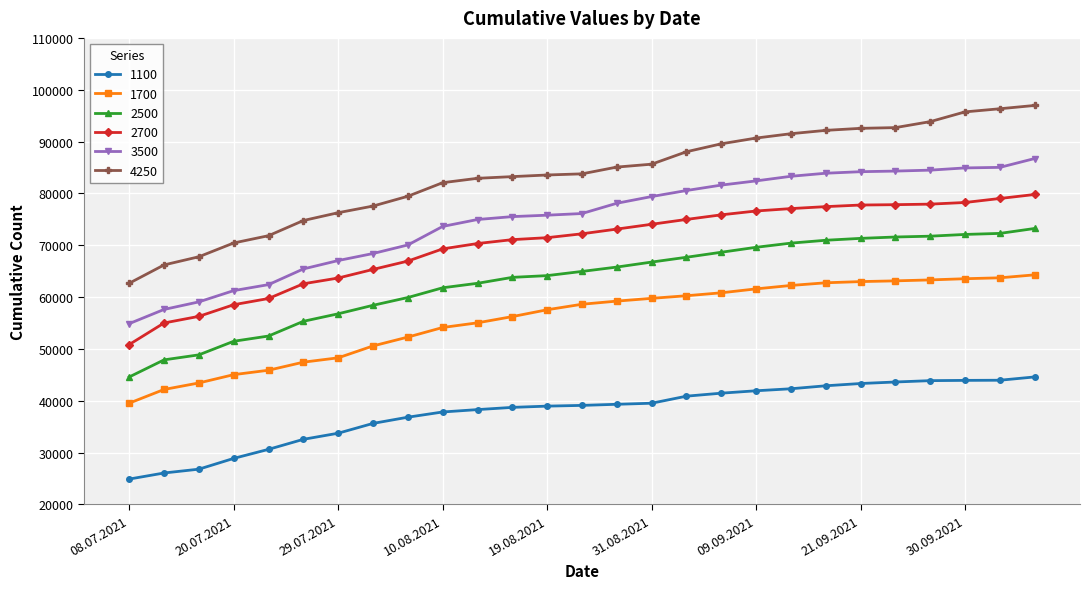

What is the smallest value displayed?

24888